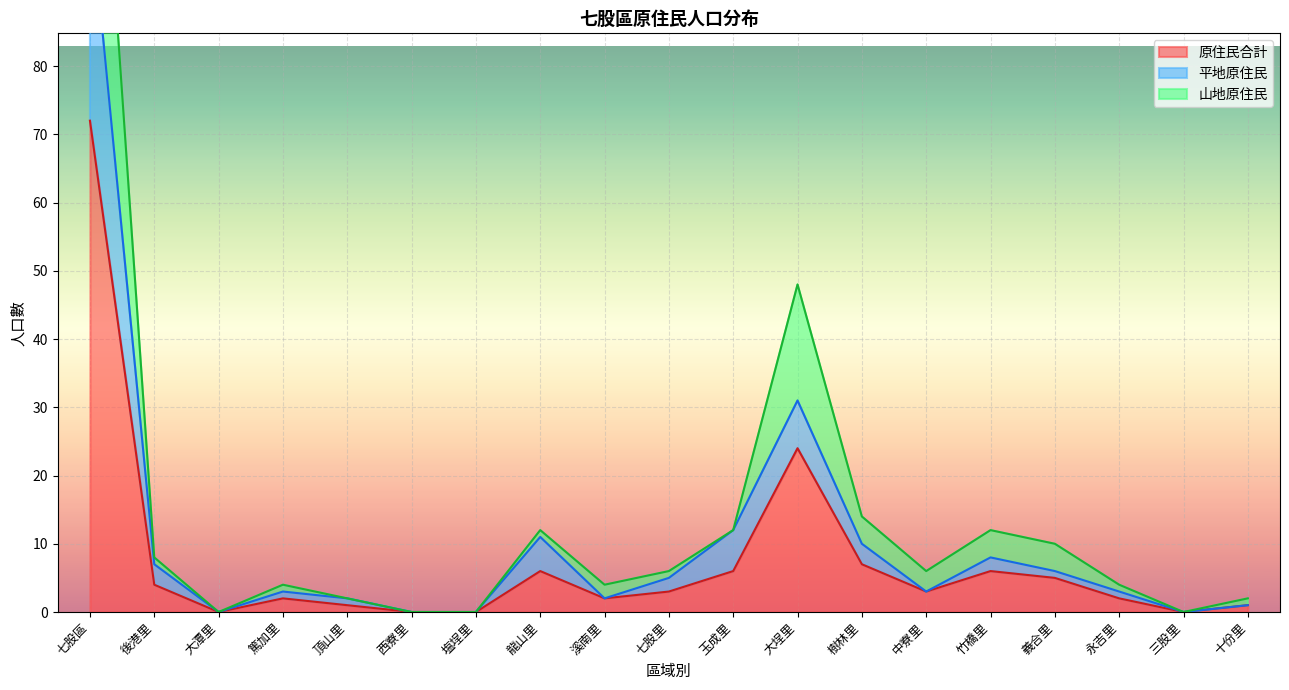

The value of 平地原住民 at 篤加里 is 3. True or false?

True